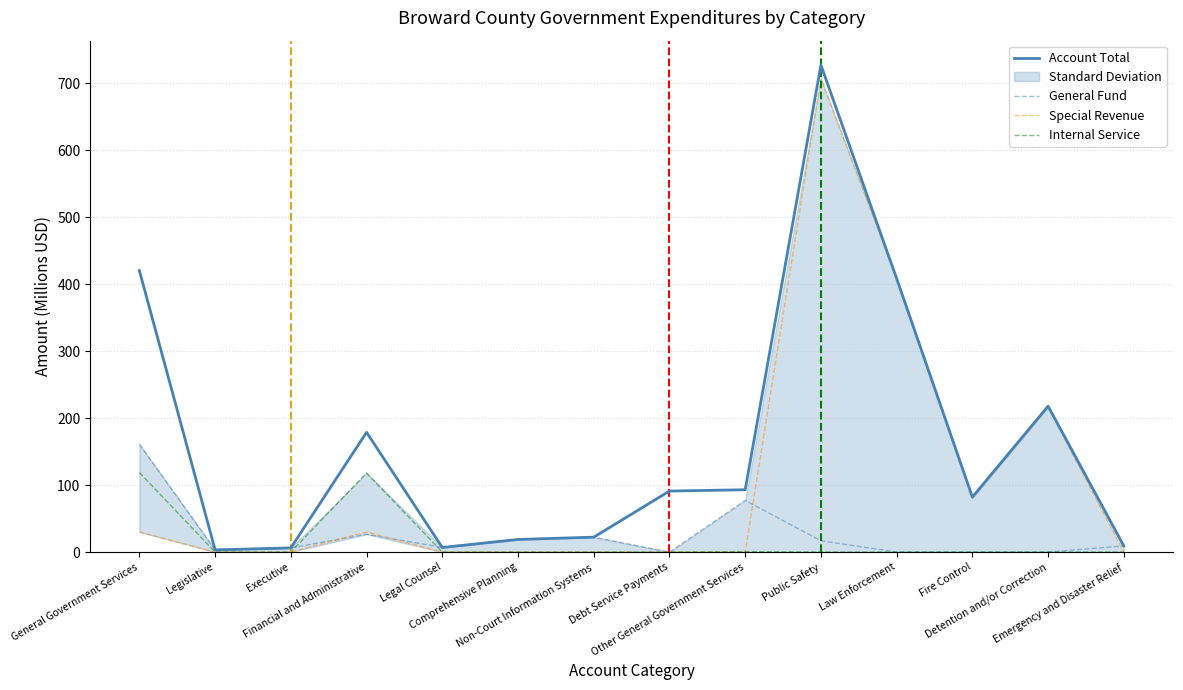

What is the value of the Special Revenue point at the 12th from the left?

80.8